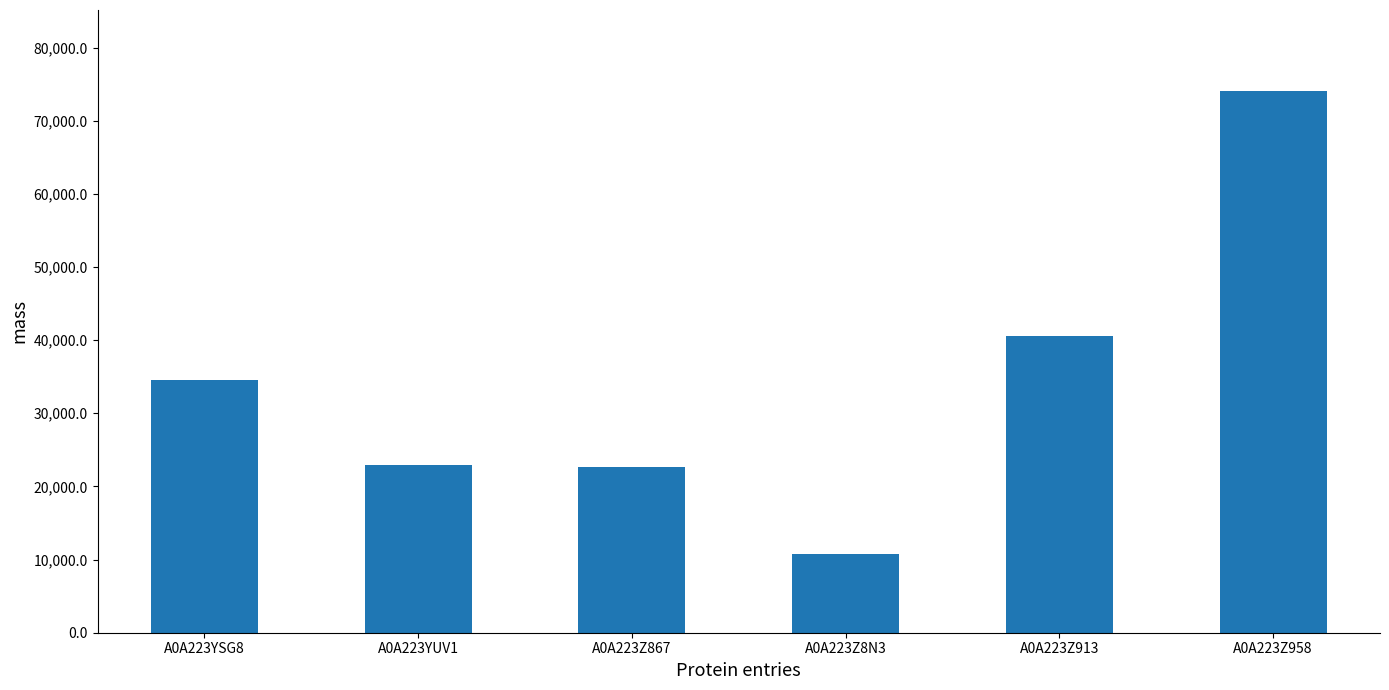

Which category has the highest value across all series?

A0A223Z958